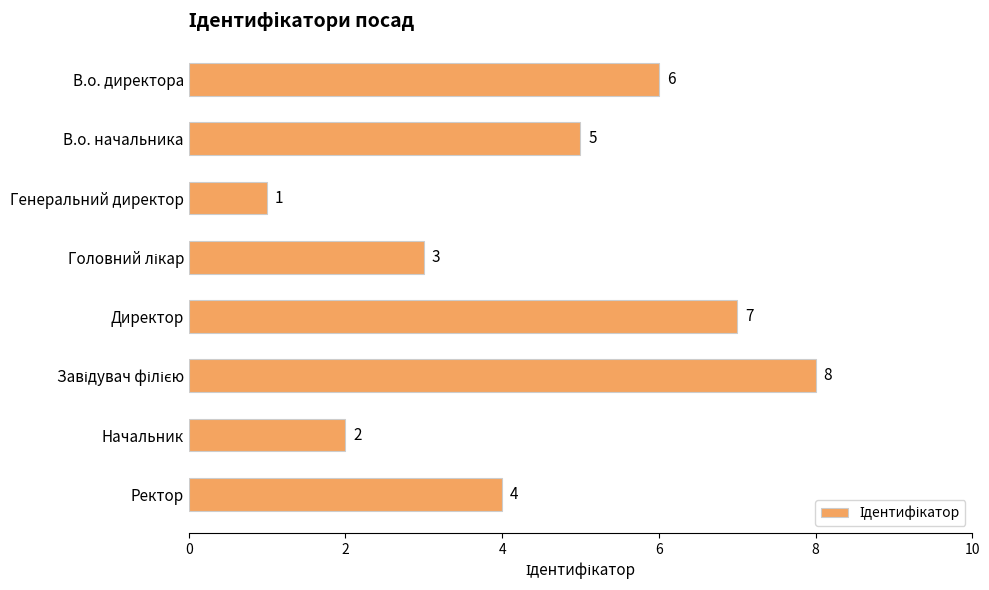

What is the difference between the maximum and minimum values?

7